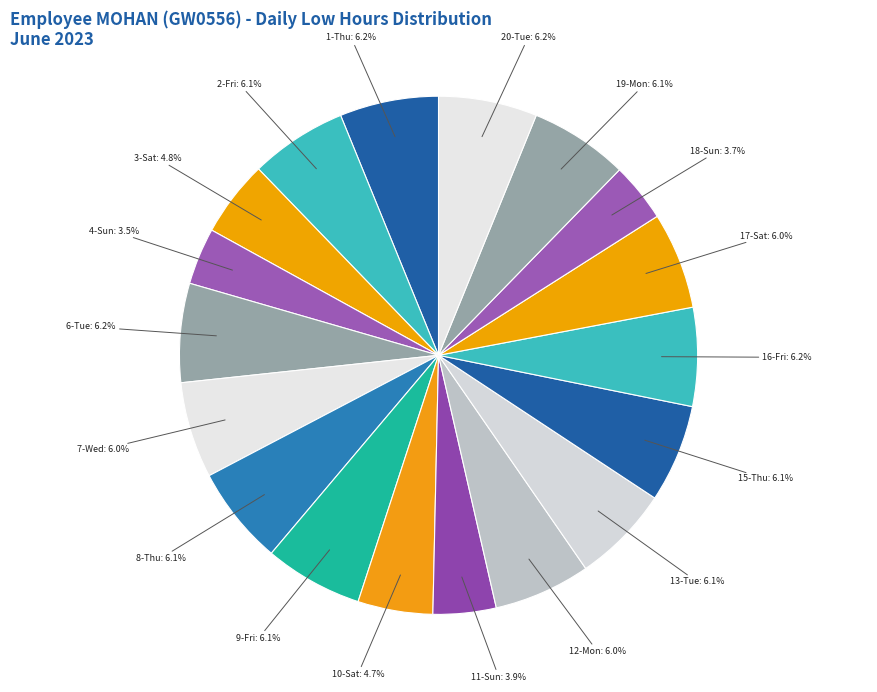

How many slices are in this pie chart?

18